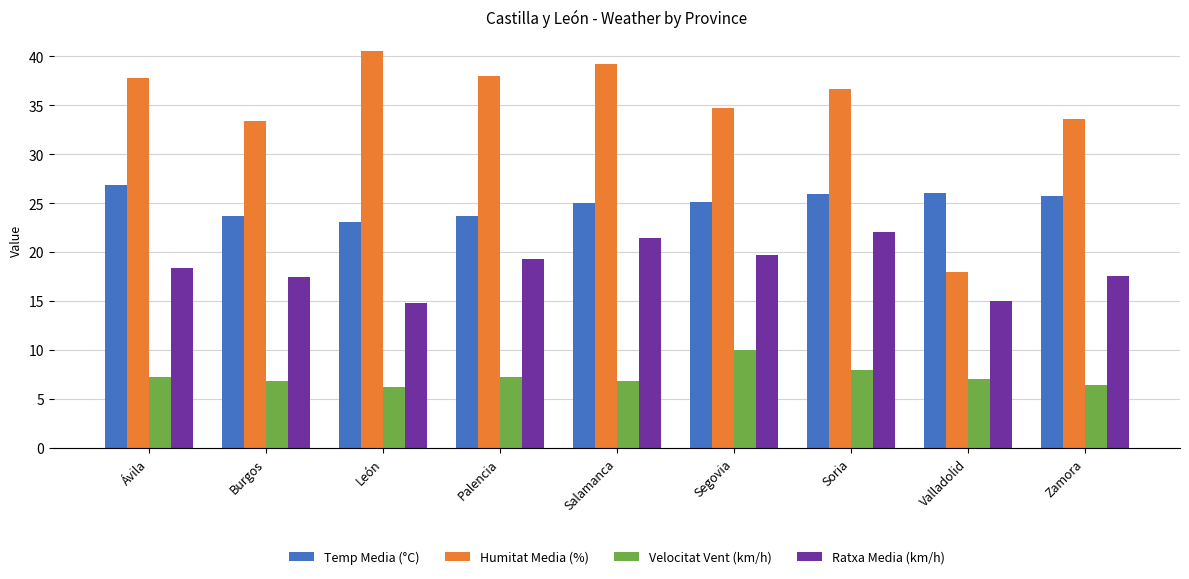

Which series has the largest range (max minus min)?

Humitat Media (%)